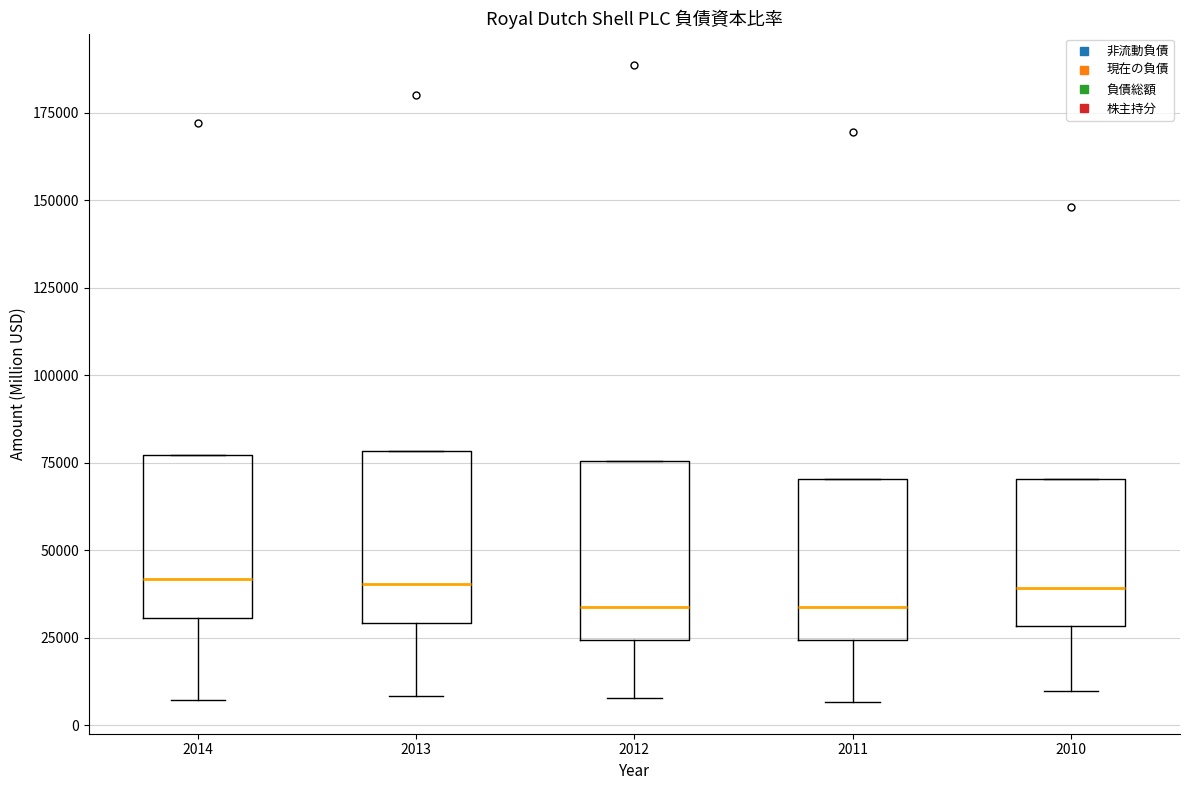

Reading left to right, transcribe this box plot: for each box, give where its median line is, the range the box spans, and where its two whiskers end, as read against the y-axis. The values are not printed on the chart, so give them approximately, as read against the axis.

2014: median 40000, box 30000 to 75000, whiskers 5000 to 75000
2013: median 40000, box 30000 to 80000, whiskers 10000 to 80000
2012: median 35000, box 25000 to 75000, whiskers 10000 to 75000
2011: median 35000, box 25000 to 70000, whiskers 5000 to 70000
2010: median 40000, box 30000 to 70000, whiskers 10000 to 70000